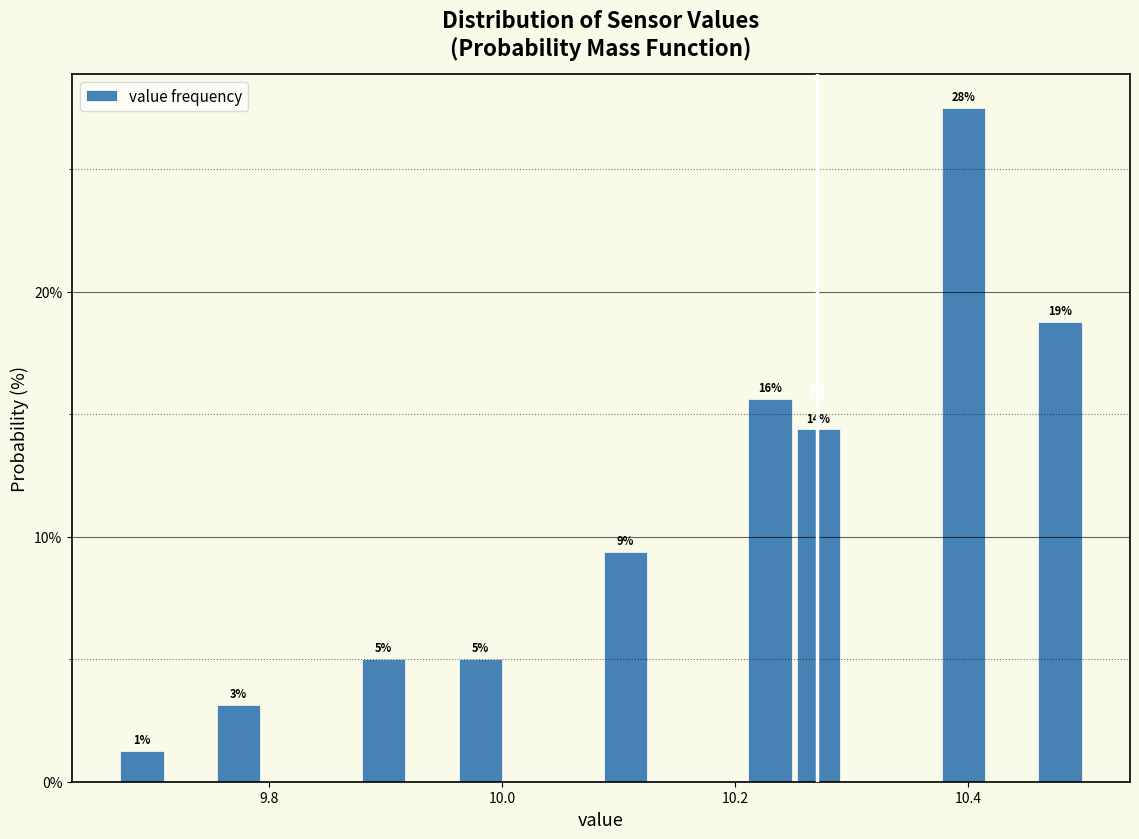

Around what value on the x-axis is the tallest bar? Give the approximate position of its centre, as read against the axis.

10.40